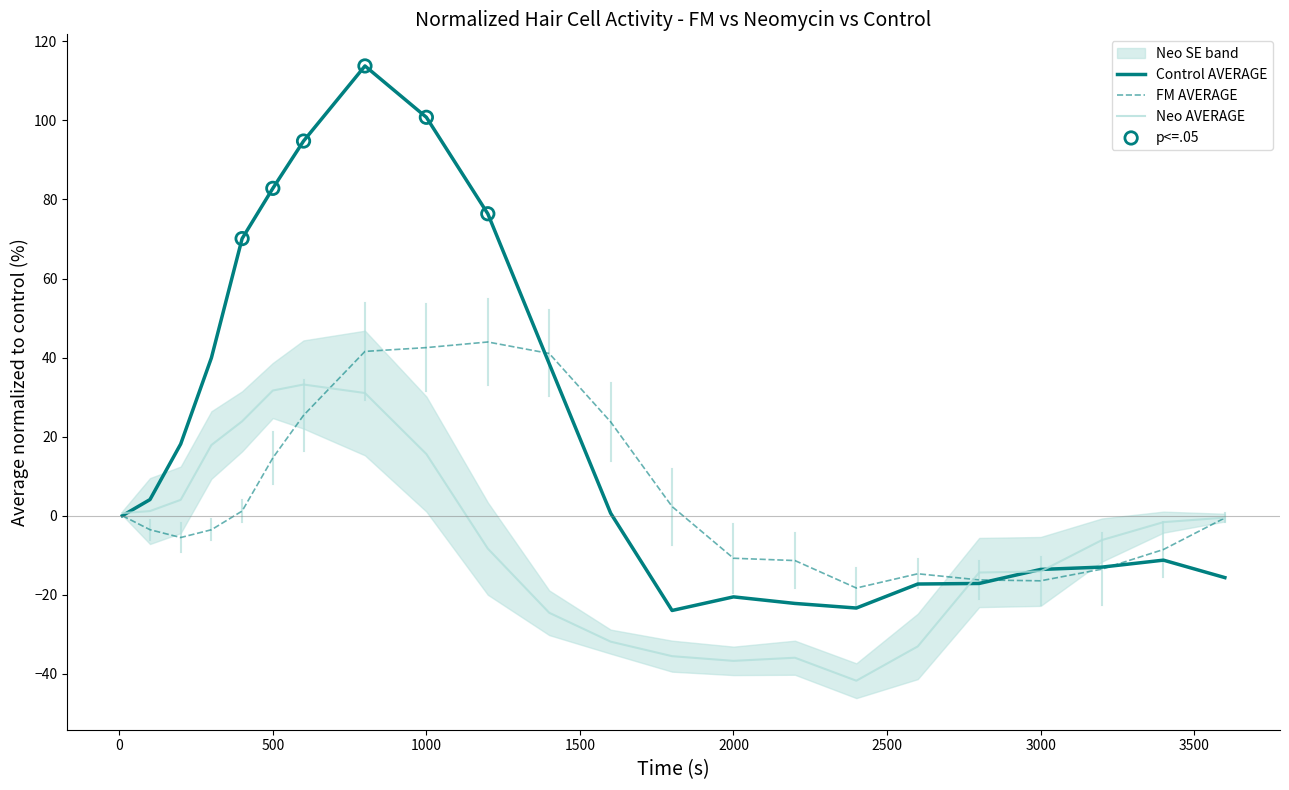

Which series has the largest total across all categories?

Control AVERAGE